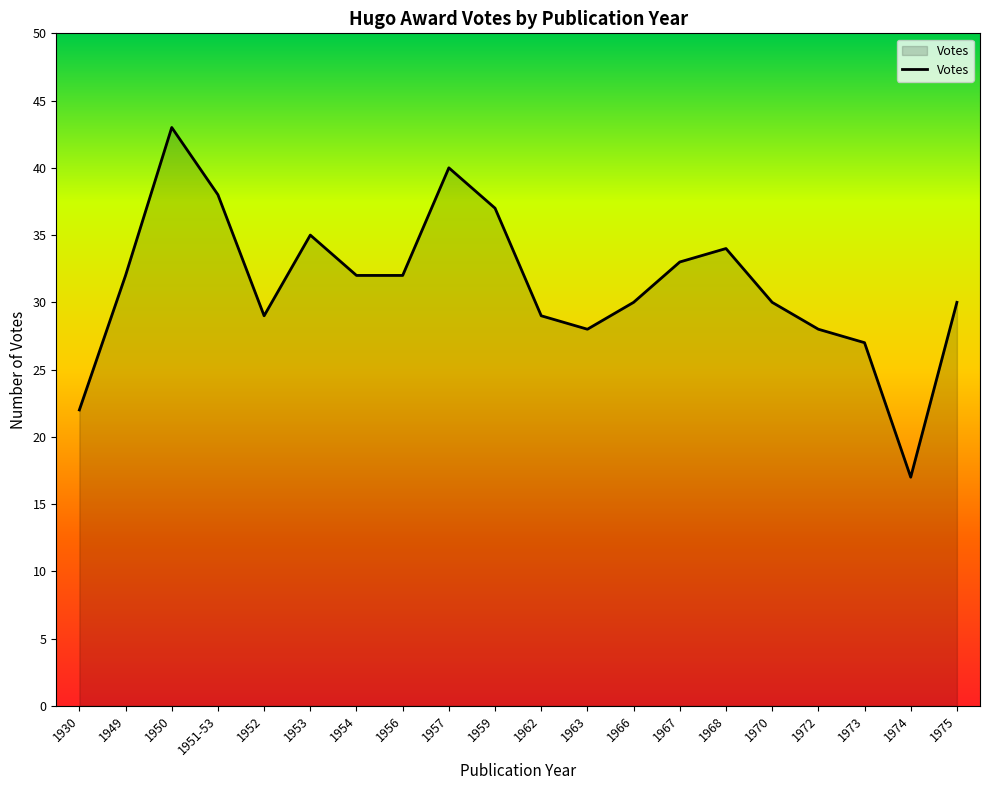

What position from the left is 1975?

20